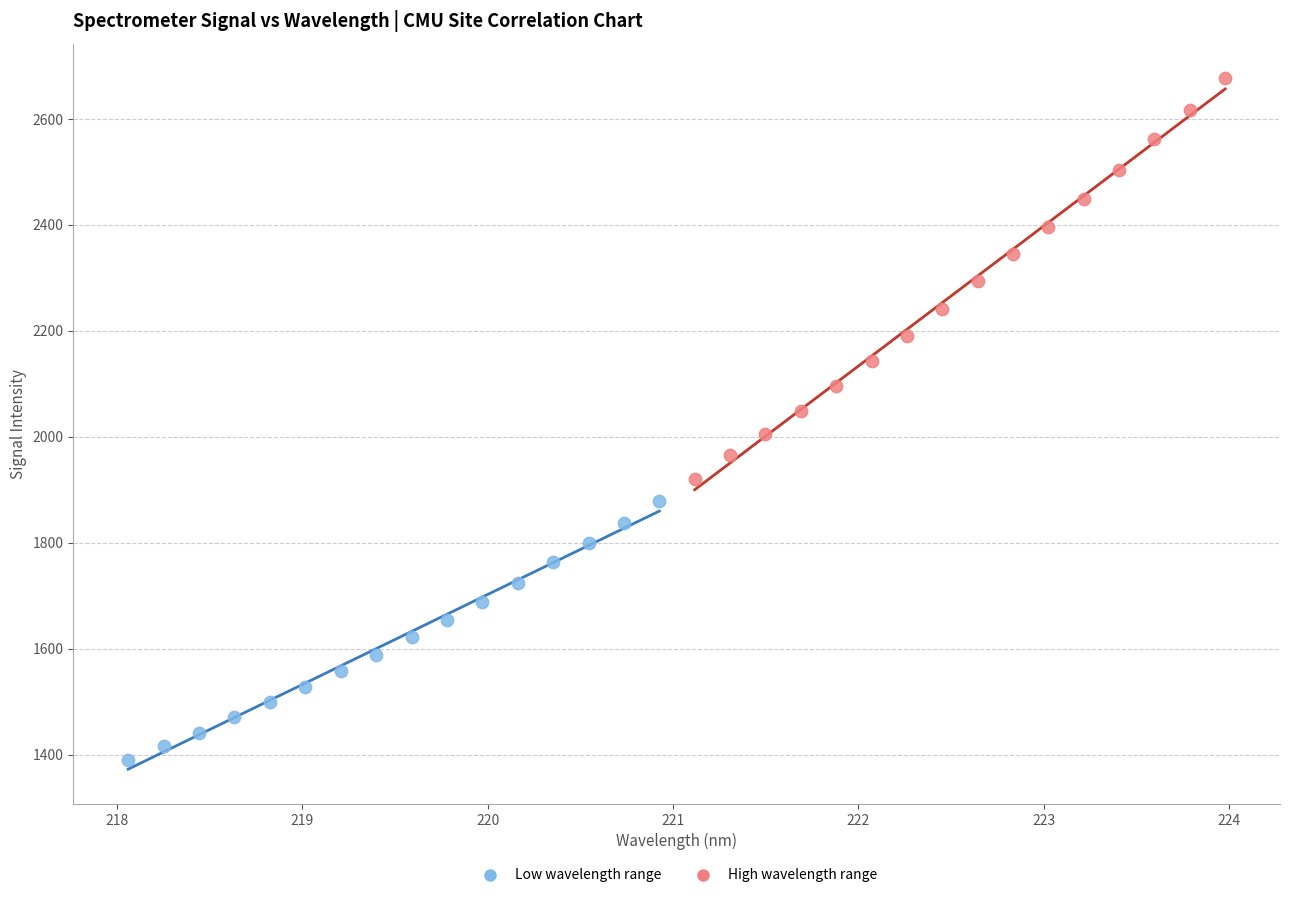

Which series contains the highest Y value?

High wavelength range